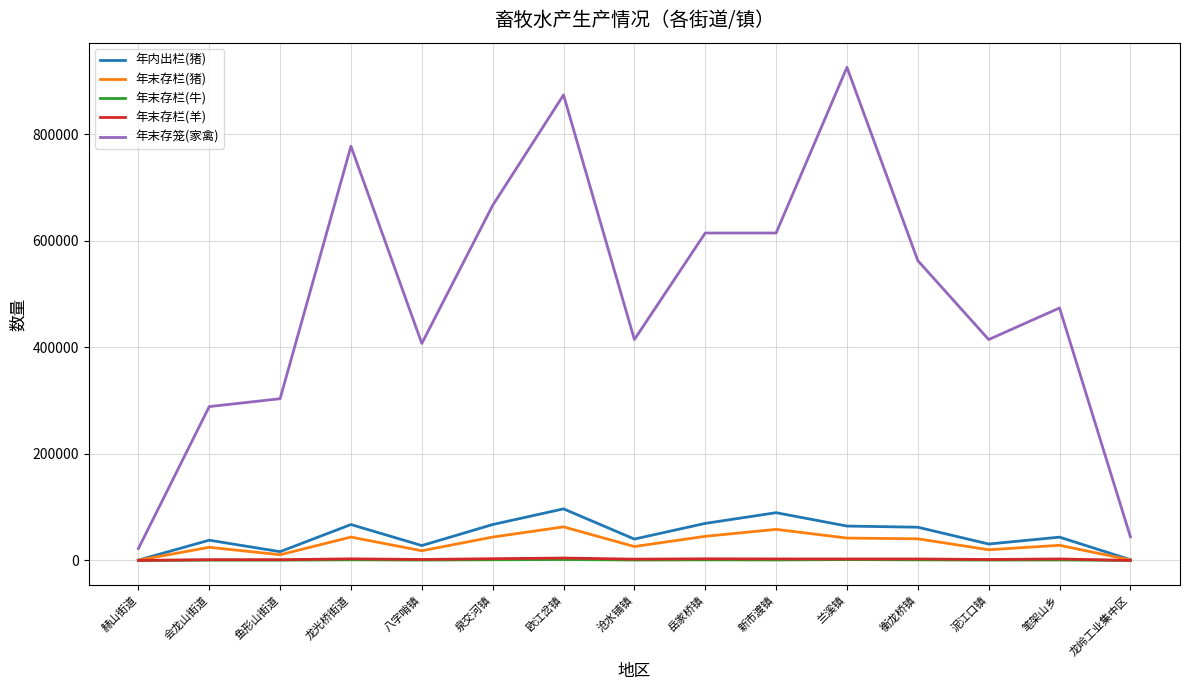

Which label corresponds to the largest value in the chart?

兰溪镇